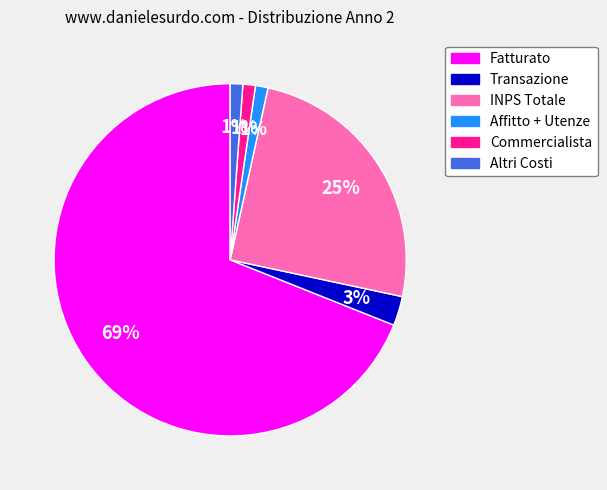

What percentage is the Affitto + Utenze slice, to the nearest percent?

1%